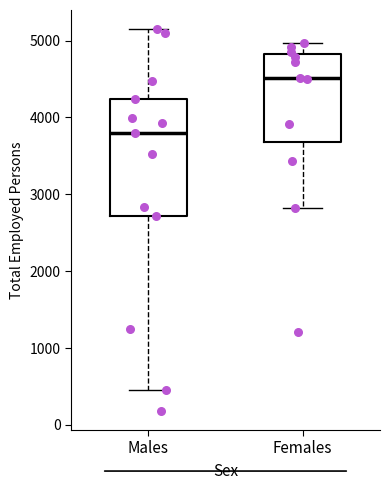

Reading left to right, transcribe this box plot: for each box, give where its median line is, the range the box spans, and where its two whiskers end, as read against the y-axis. The values are not printed on the chart, so give them approximately, as read against the axis.

Males: median 3800, box 2700 to 4200, whiskers 400 to 5100
Females: median 4500, box 3700 to 4800, whiskers 2800 to 5000